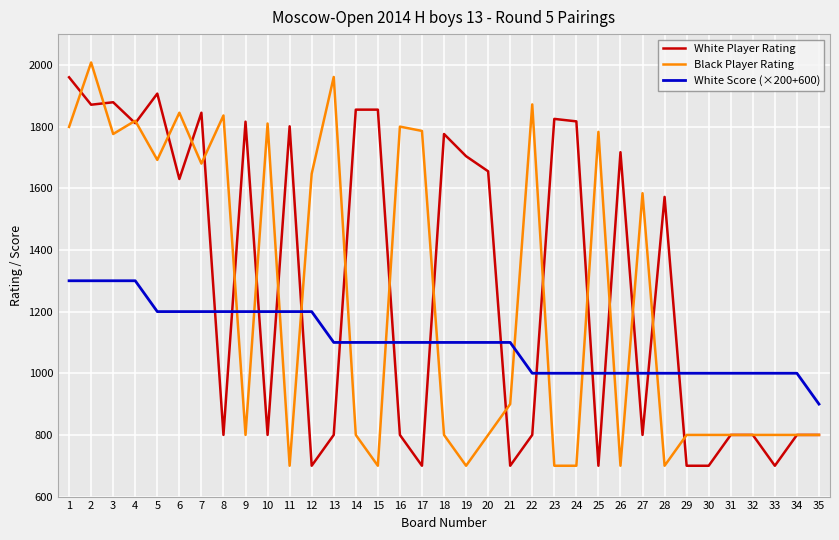

What is the greatest value displayed?

2008